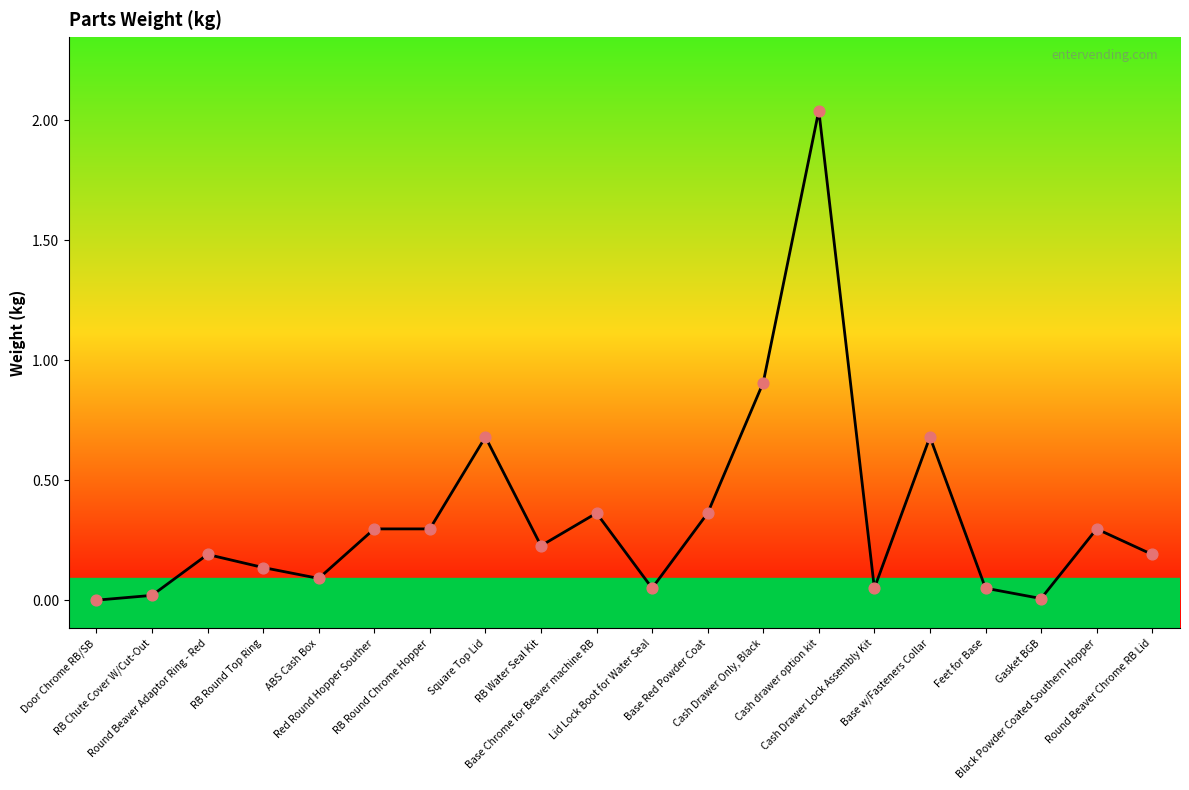

Which has a higher value, Gasket BGB or Round Beaver Adaptor Ring - Red?

Round Beaver Adaptor Ring - Red